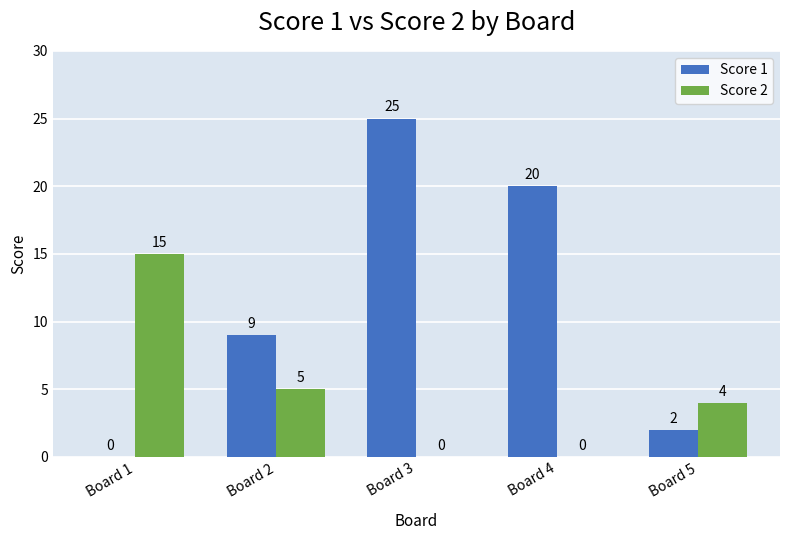

What is the highest value of the Score 1 series?

25